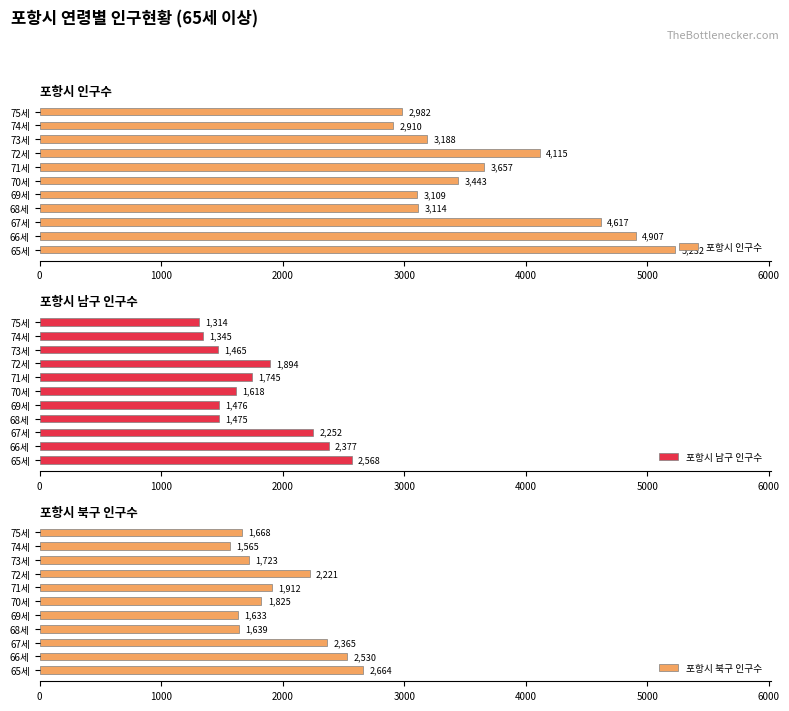

What is the greatest value displayed?

5232